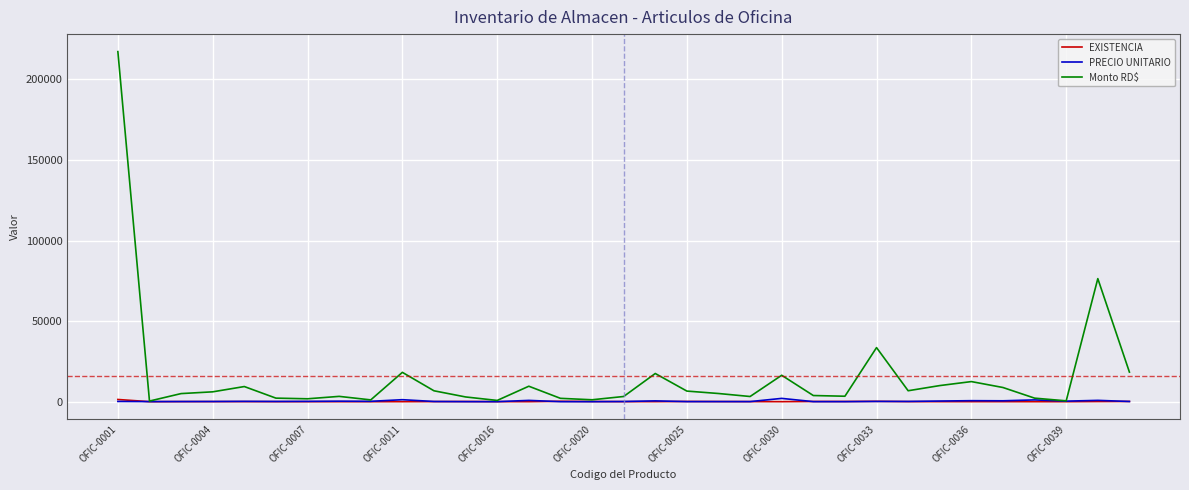

Which series has the largest total across all categories?

Monto RD$